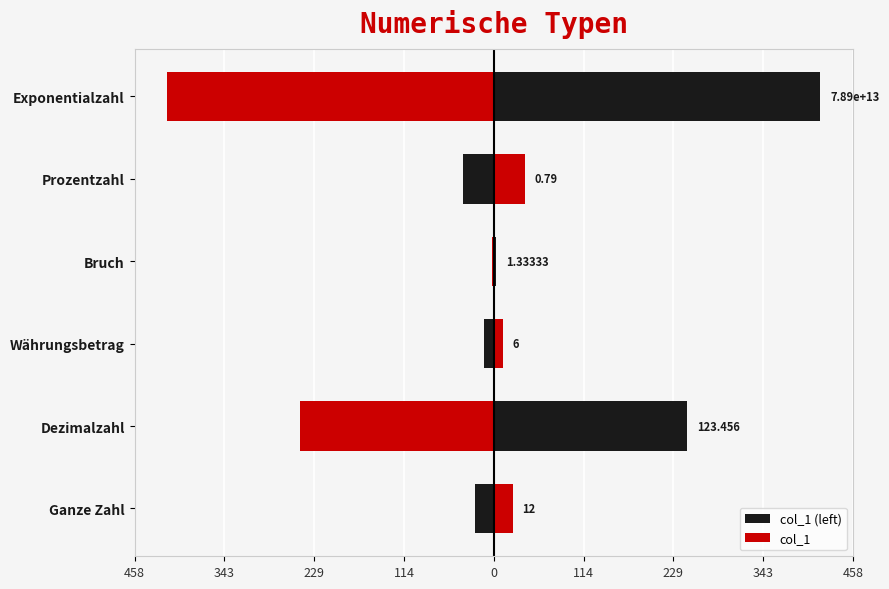

Which series has the widest spread of values?

col_1 (left)